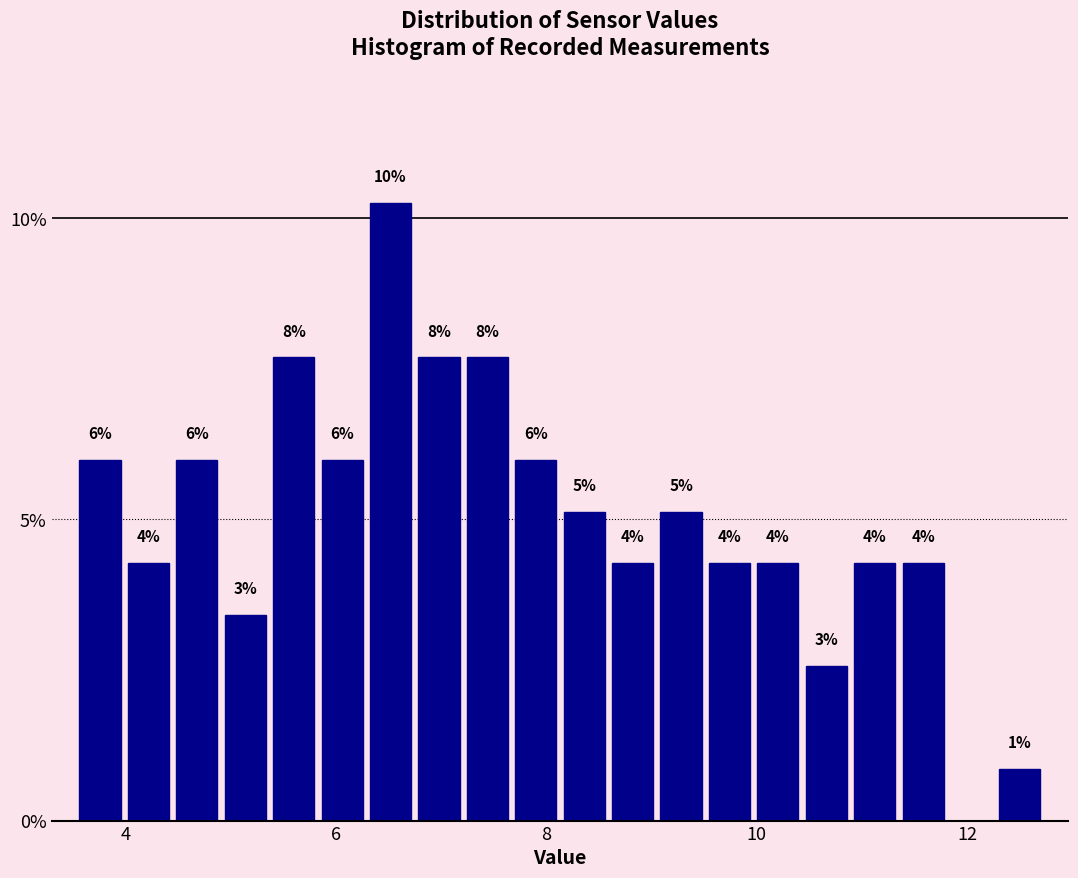

Around what value on the x-axis is the tallest bar? Give the approximate position of its centre, as read against the axis.

6.6